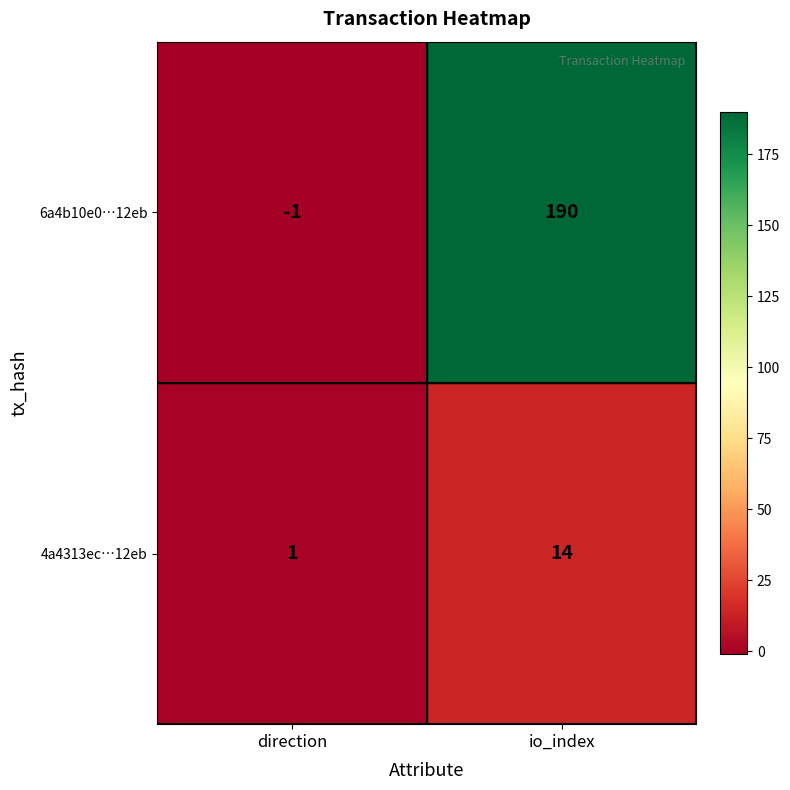

Reading left to right, transcribe all the data shown in this chart.

6a4b10e0…12eb: direction=-1	io_index=190
4a4313ec…12eb: direction=1	io_index=14